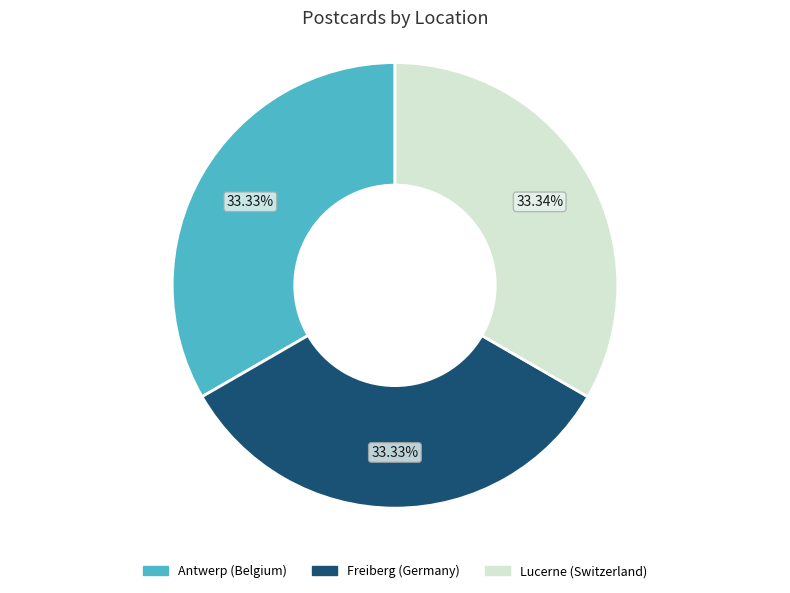

How many slices are in this pie chart?

3